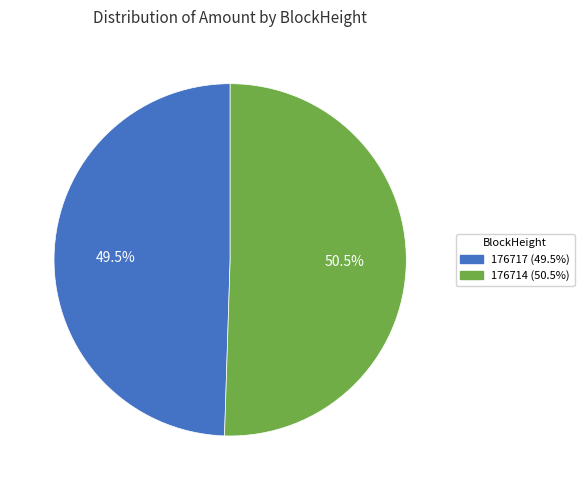

Between 176717 and 176714, which is larger?

176714